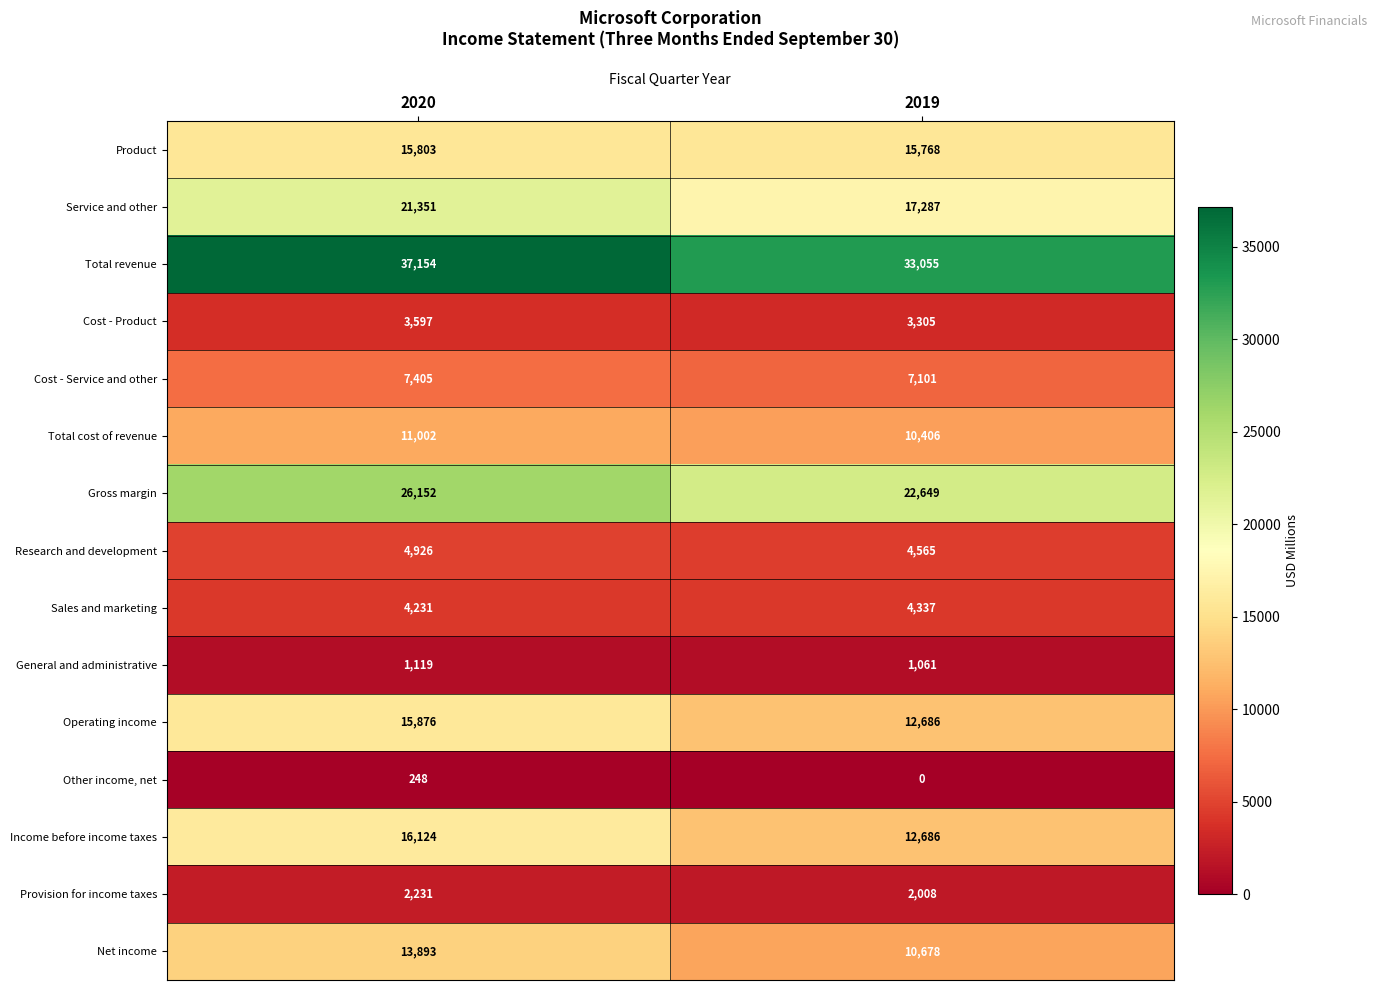

What is the difference between the highest and lowest values at 2019?

33055